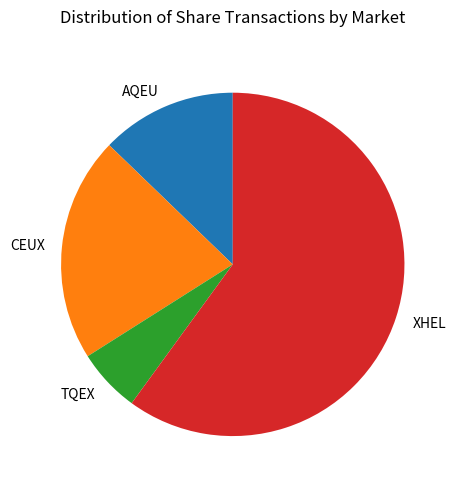

Which has a higher value, TQEX or CEUX?

CEUX